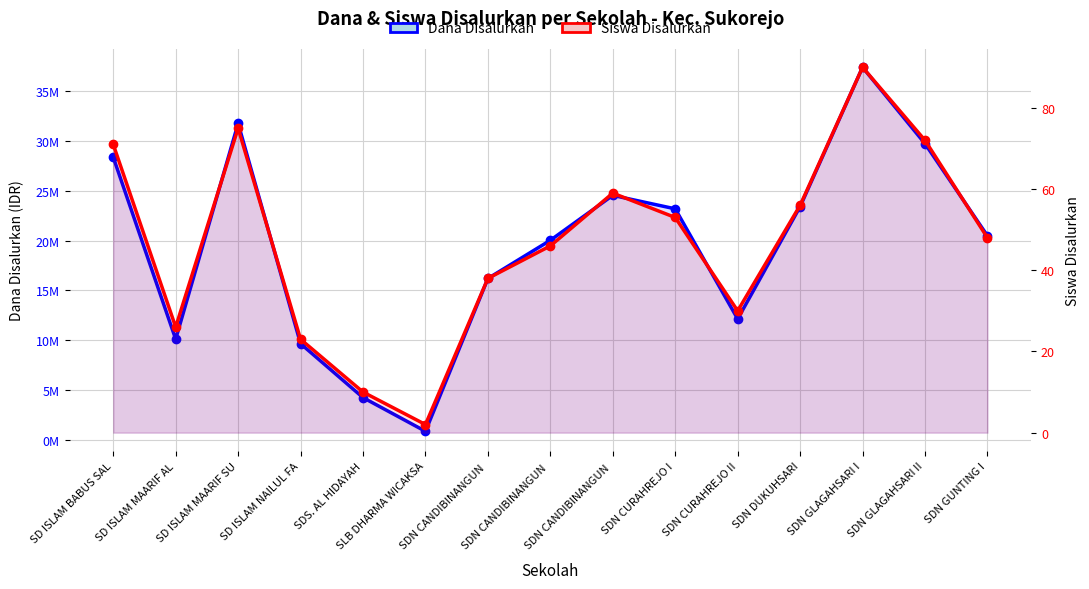

Which series changed the most between SD ISLAM NAILUL FA and SDN GLAGAHSARI I?

Dana Disalurkan